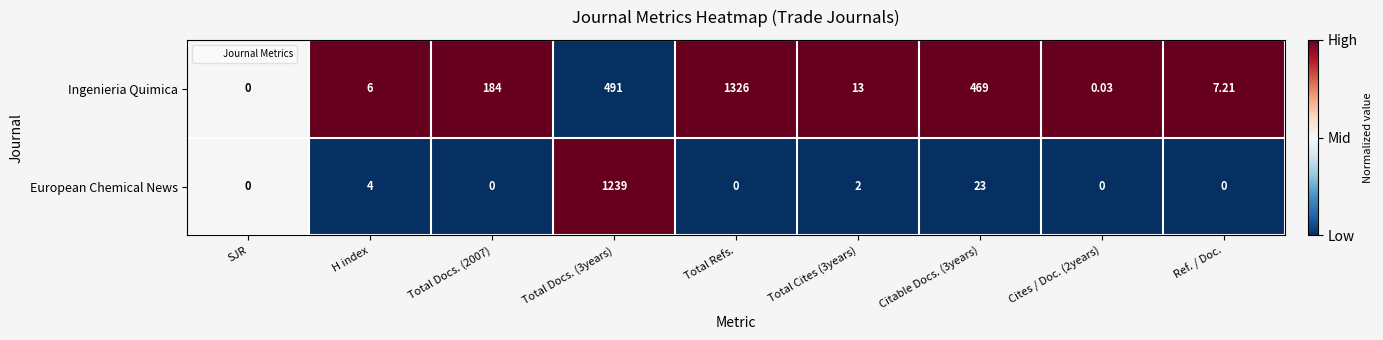

Which series changed the most between SJR and H index?

Ingenieria Quimica